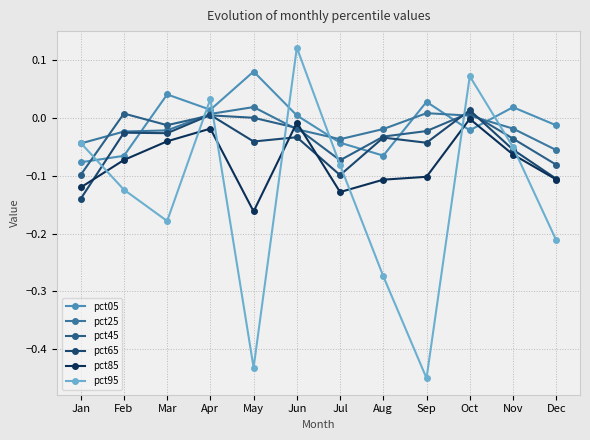

Where is pct45 nearest to the value 0?

May